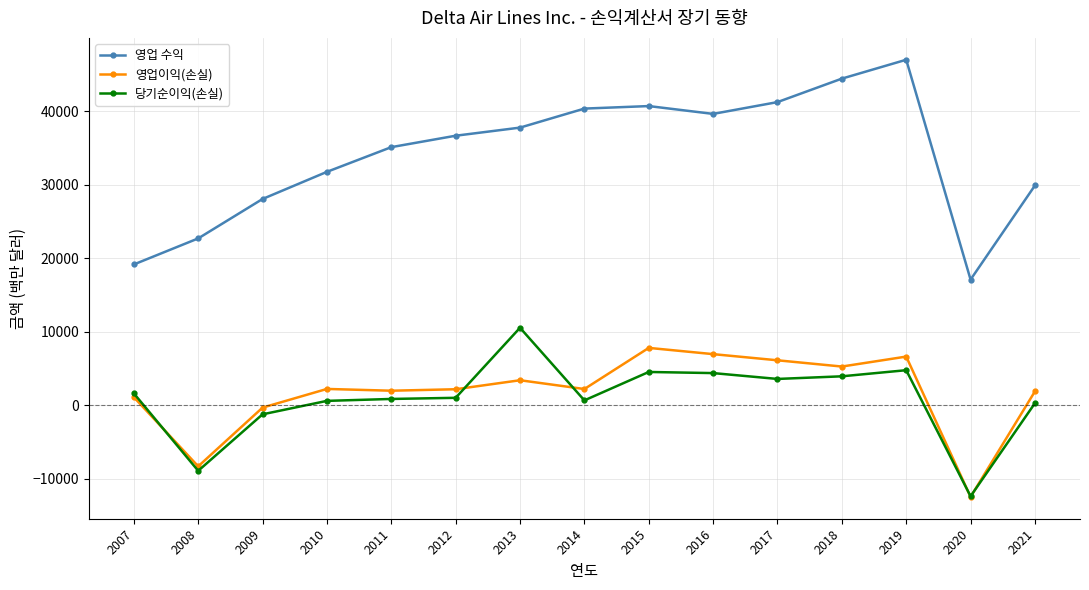

What is the minimum value for 영업이익(손실)?

-12469